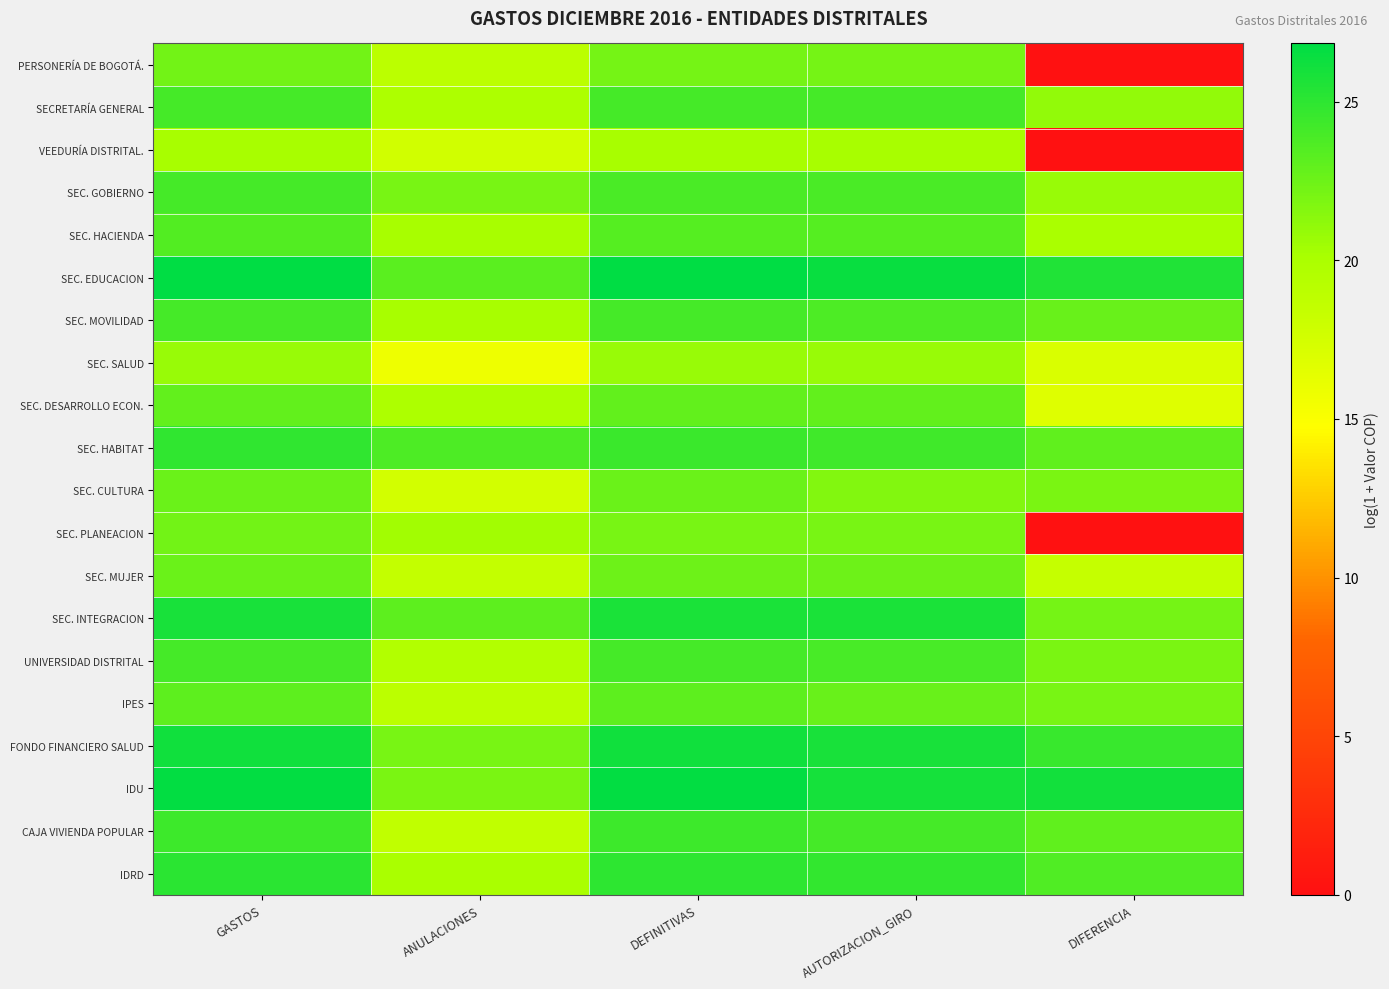

Rank the series at DIFERENCIA from lowest to highest value.

PERSONERÍA DE BOGOTÁ., VEEDURÍA DISTRITAL., SEC. PLANEACION, SEC. DESARROLLO ECON., SEC. SALUD, SEC. MUJER, SEC. HACIENDA, SEC. GOBIERNO, SECRETARÍA GENERAL, SEC. CULTURA, UNIVERSIDAD DISTRITAL, IPES, SEC. INTEGRACION, SEC. MOVILIDAD, SEC. HABITAT, CAJA VIVIENDA POPULAR, IDRD, FONDO FINANCIERO SALUD, SEC. EDUCACION, IDU